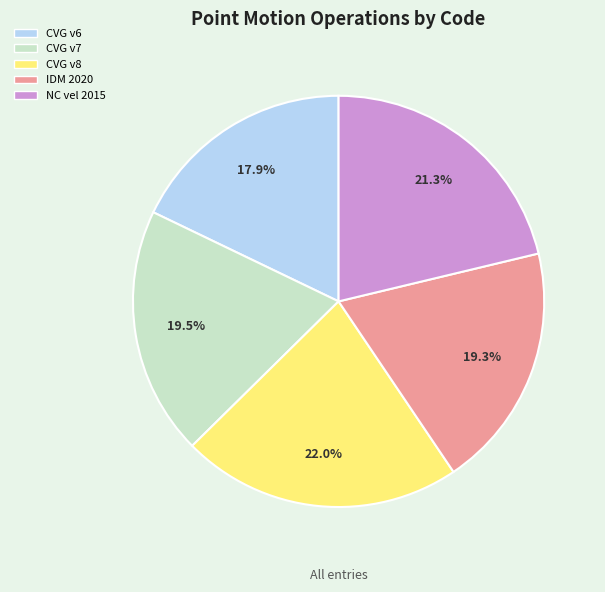

Is there any slice that represents more than half of the pie?

No